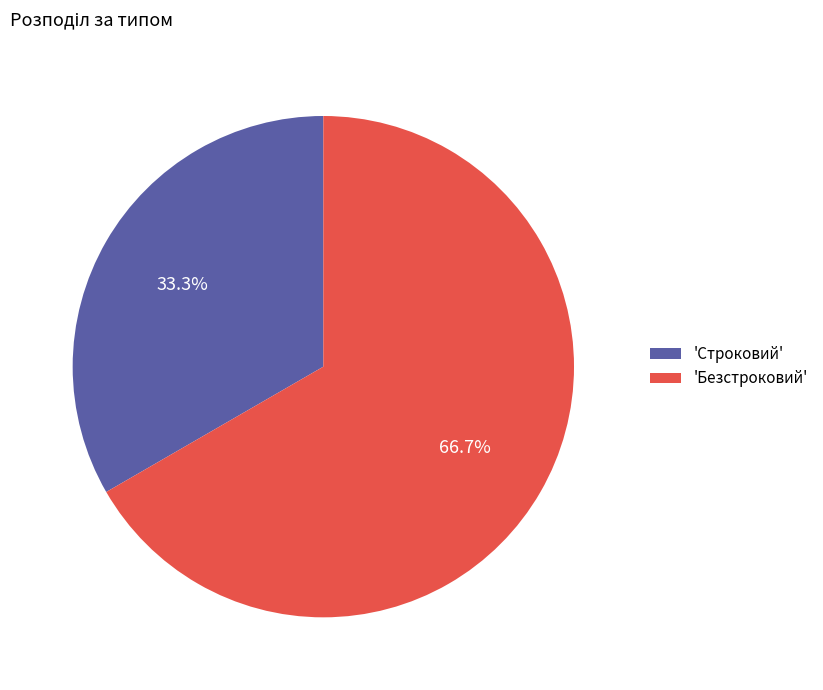

Rank the categories by value from highest to lowest.

'Безстроковий', 'Строковий'